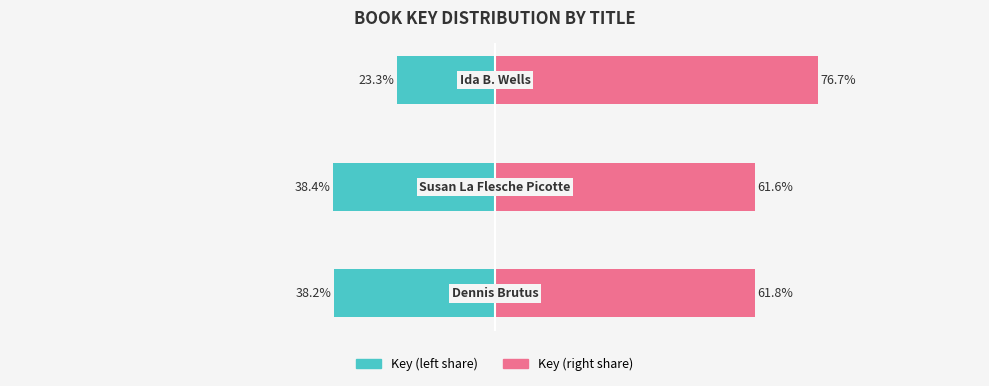

Which series has the largest range (max minus min)?

Key (right)